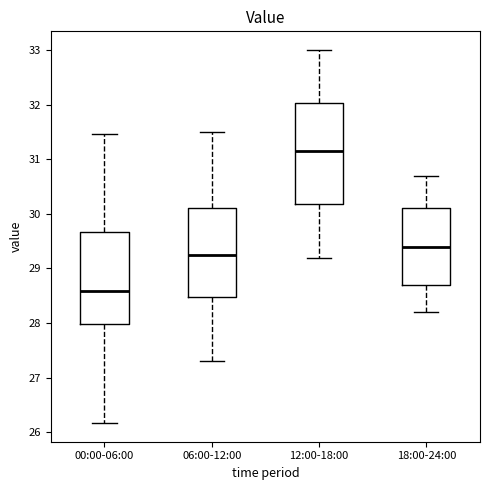

Reading left to right, read every box against the y-axis: the position of its median line, the range the box covers, and the ends of its whiskers. The values are not printed on the chart, so give them approximately, as read against the axis.

00:00-06:00: median 28.6, box 28.0 to 29.7, whiskers 26.2 to 31.5
06:00-12:00: median 29.3, box 28.5 to 30.1, whiskers 27.3 to 31.5
12:00-18:00: median 31.2, box 30.2 to 32.0, whiskers 29.2 to 33.0
18:00-24:00: median 29.4, box 28.7 to 30.1, whiskers 28.2 to 30.7